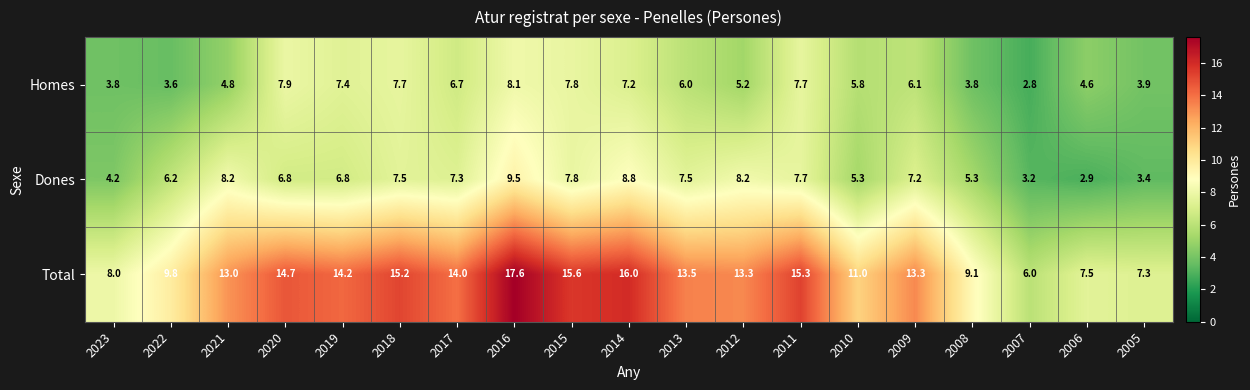

The value of Dones at 2014 is 15.4. True or false?

False